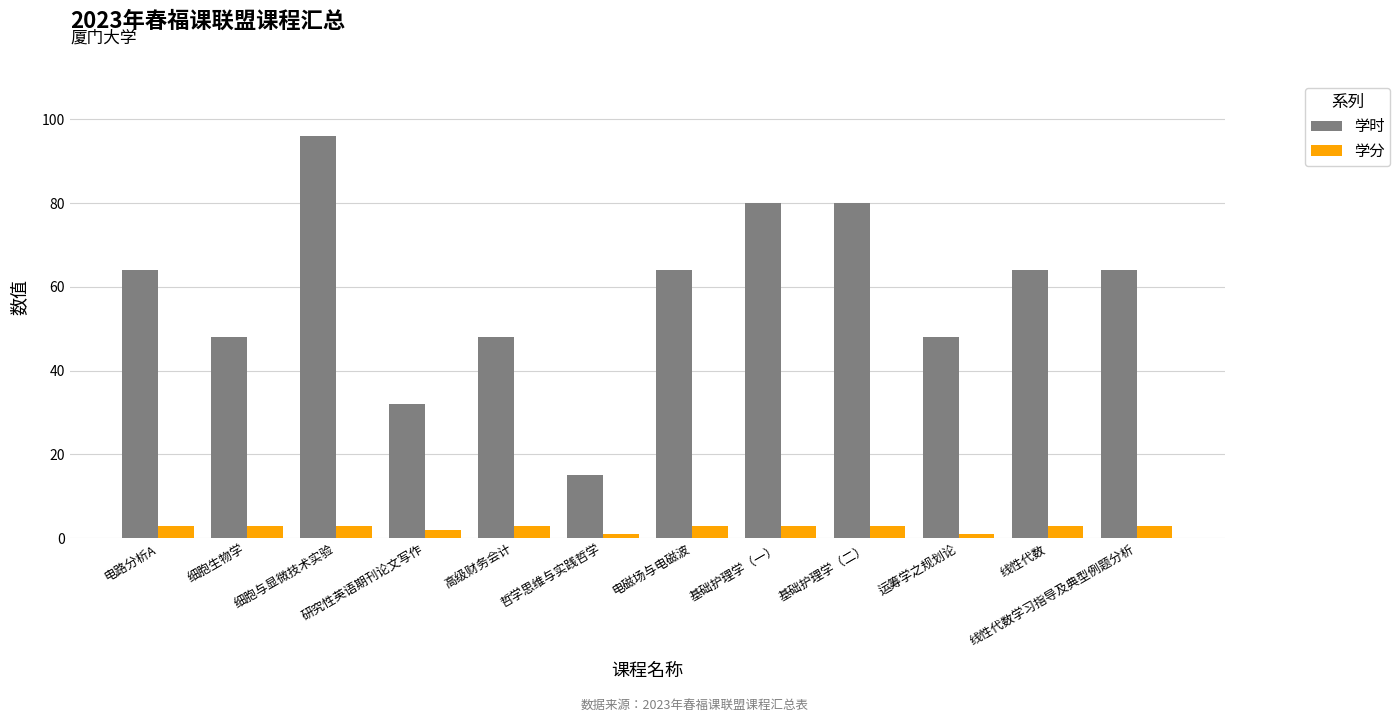

What is the label of the 1st bar from the left?

电路分析A